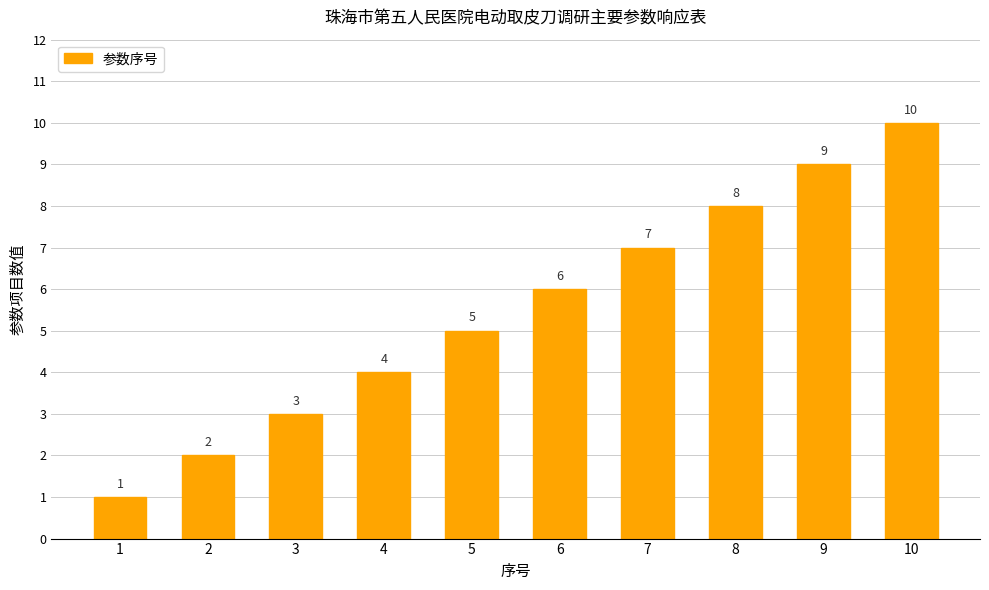

Count the values in the range 3 to 8.

6